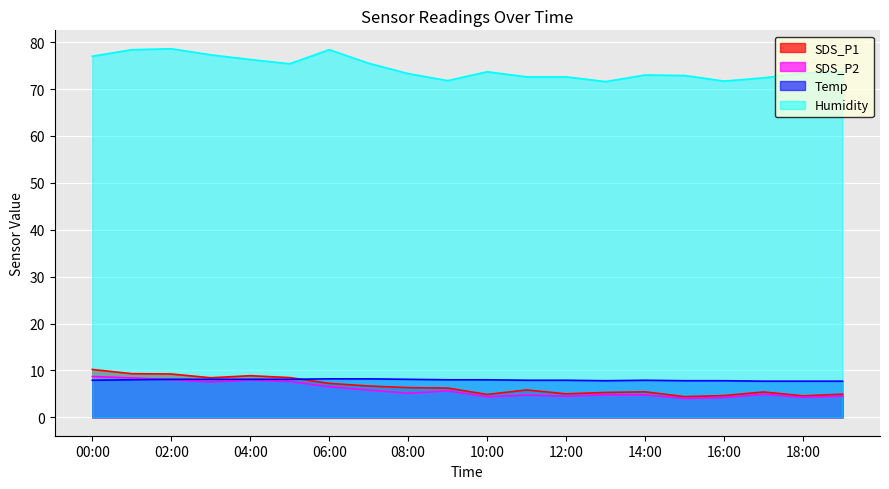

What is the spread (max minus min) of values at 2022/04/01 11:00?

67.9